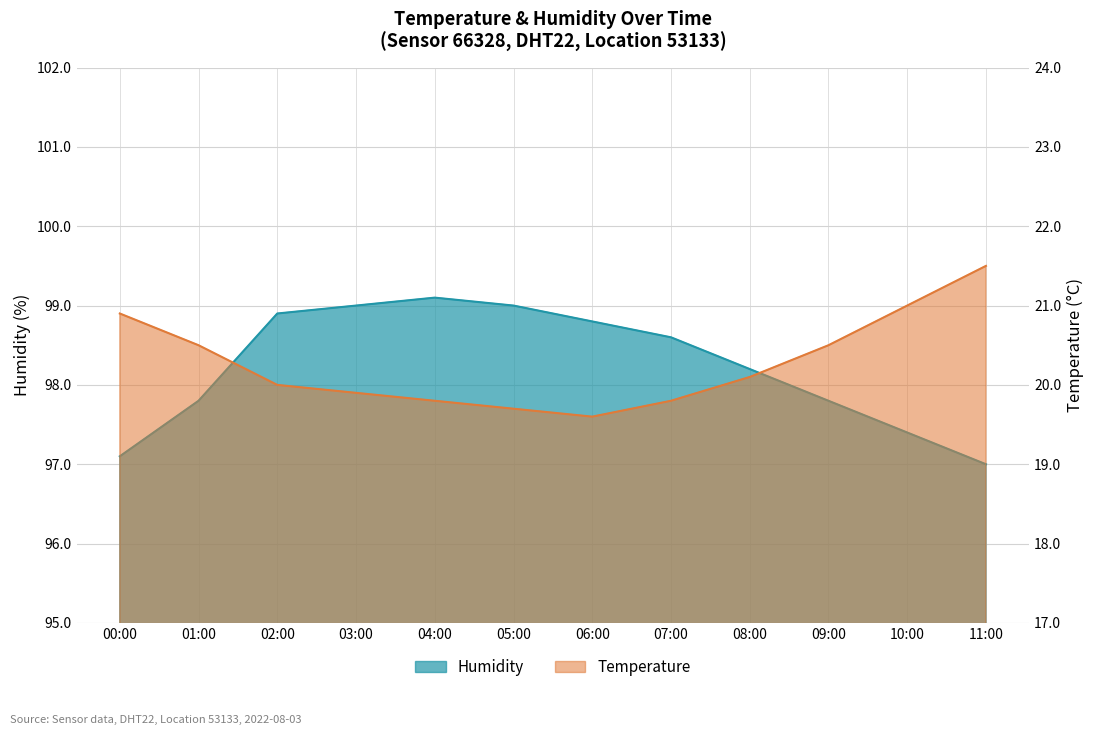

What are all the series names shown in the legend?

temperature, humidity